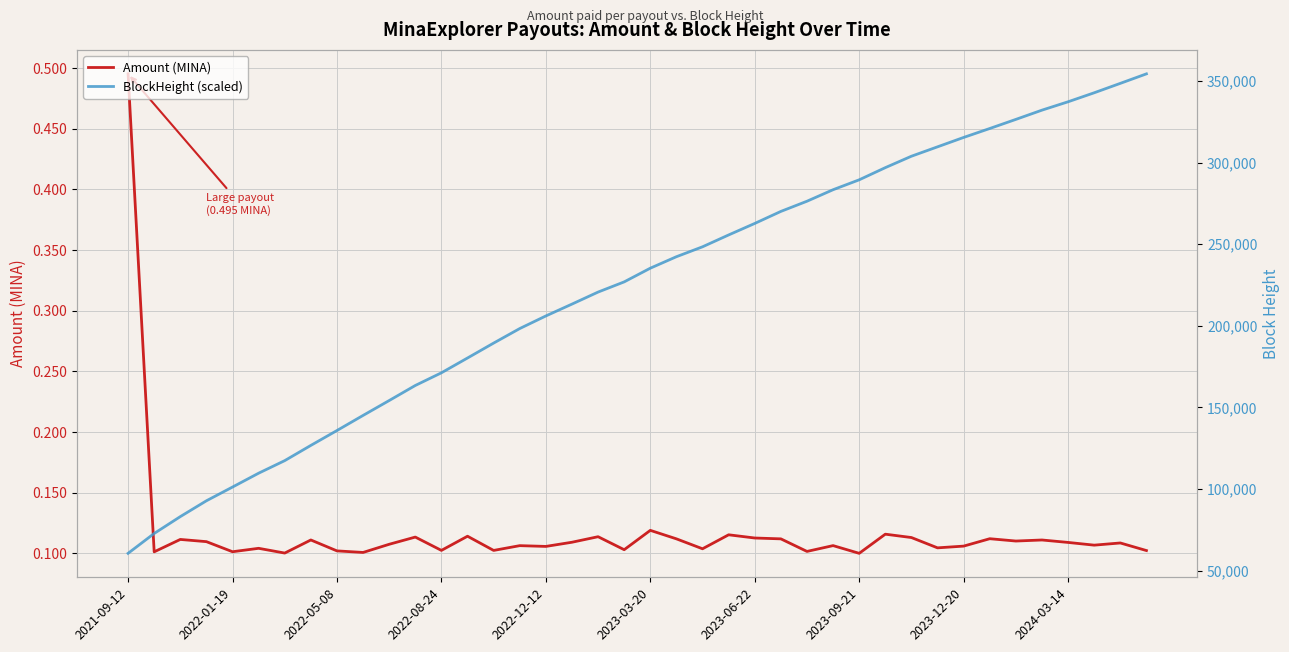

What is the sum of the Amount (MINA) values at 2023-12-20 and 2022-05-08?

0.2